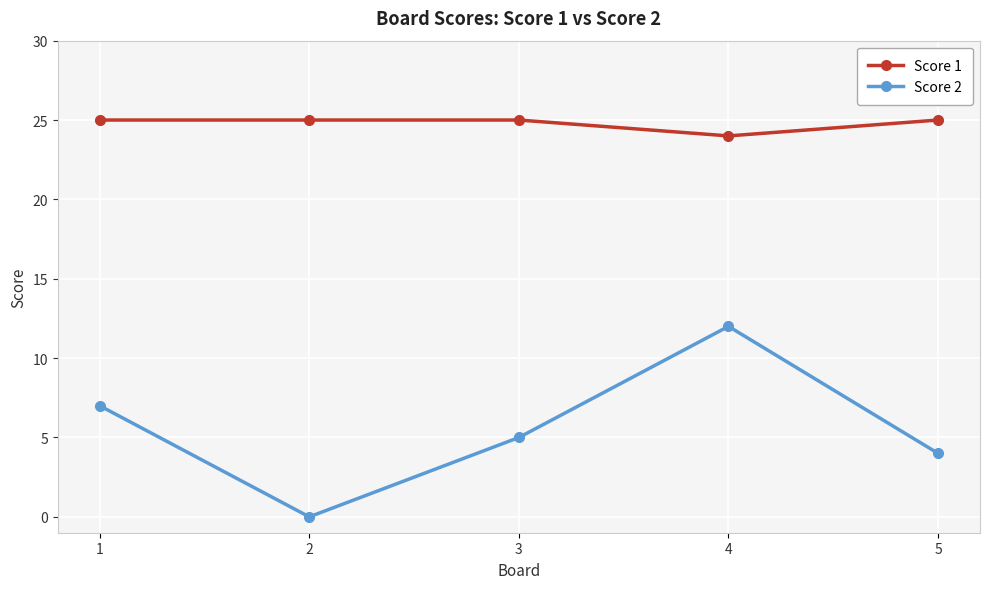

How many interior local peaks does the Score 2 series have?

1